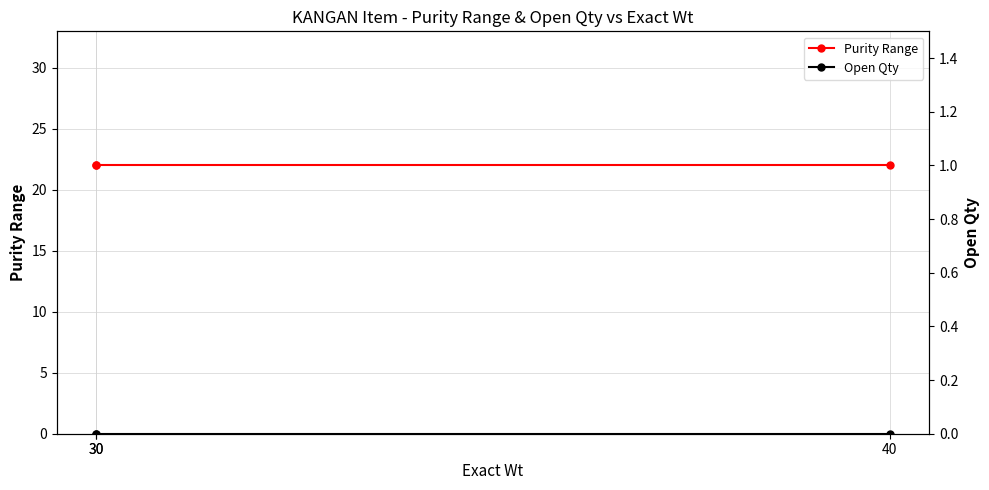

Reading left to right, extract all data points from this chart.

Purity Range: 22	22	22
Open Qty: 0	0	0